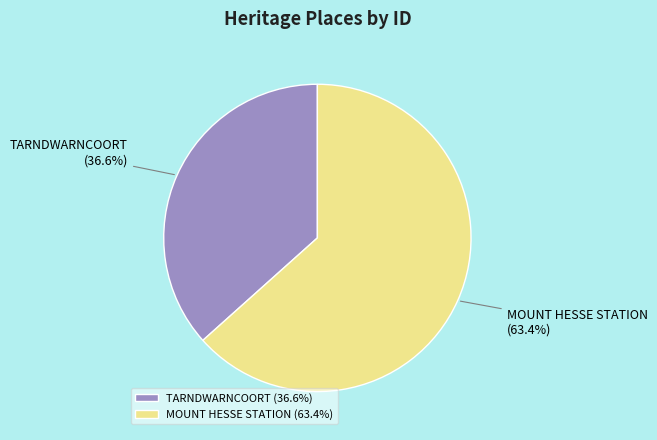

To the nearest percent, what is the difference between the largest and smallest slice percentages?

27%